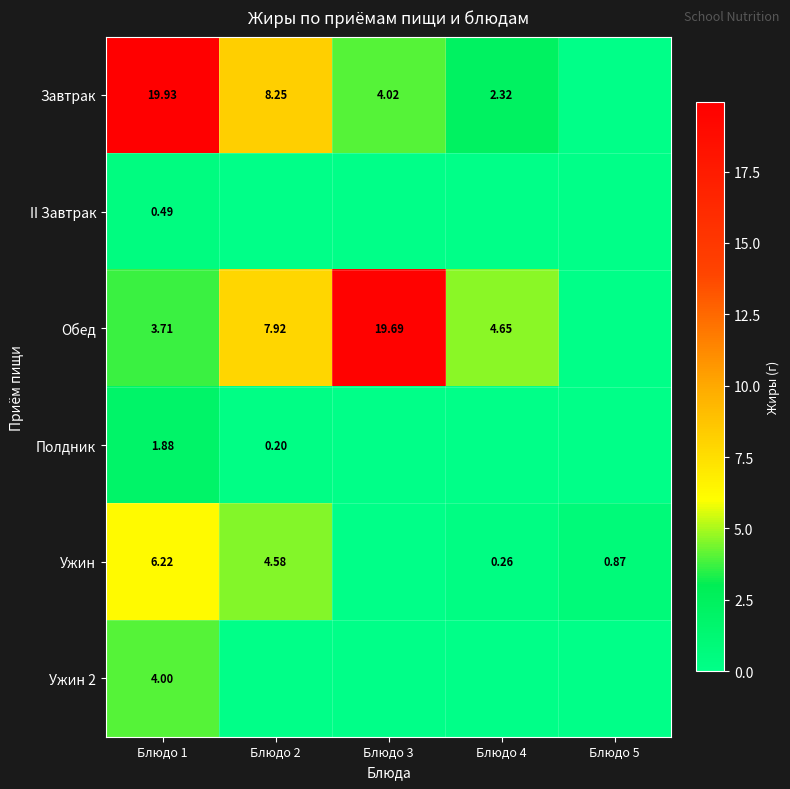

True or false: Ужин has a value of 0.4 at Блюдо 5.

False